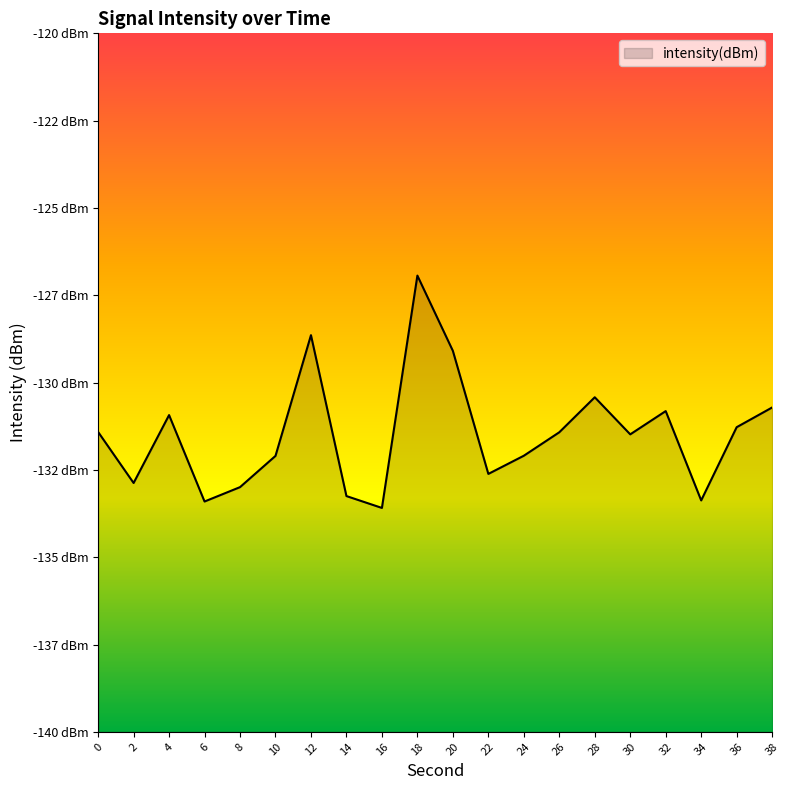

List the labels in order of value, smallest first.

16, 6, 34, 14, 8, 2, 22, 10, 24, 30, 26, 0, 36, 4, 32, 38, 28, 20, 12, 18